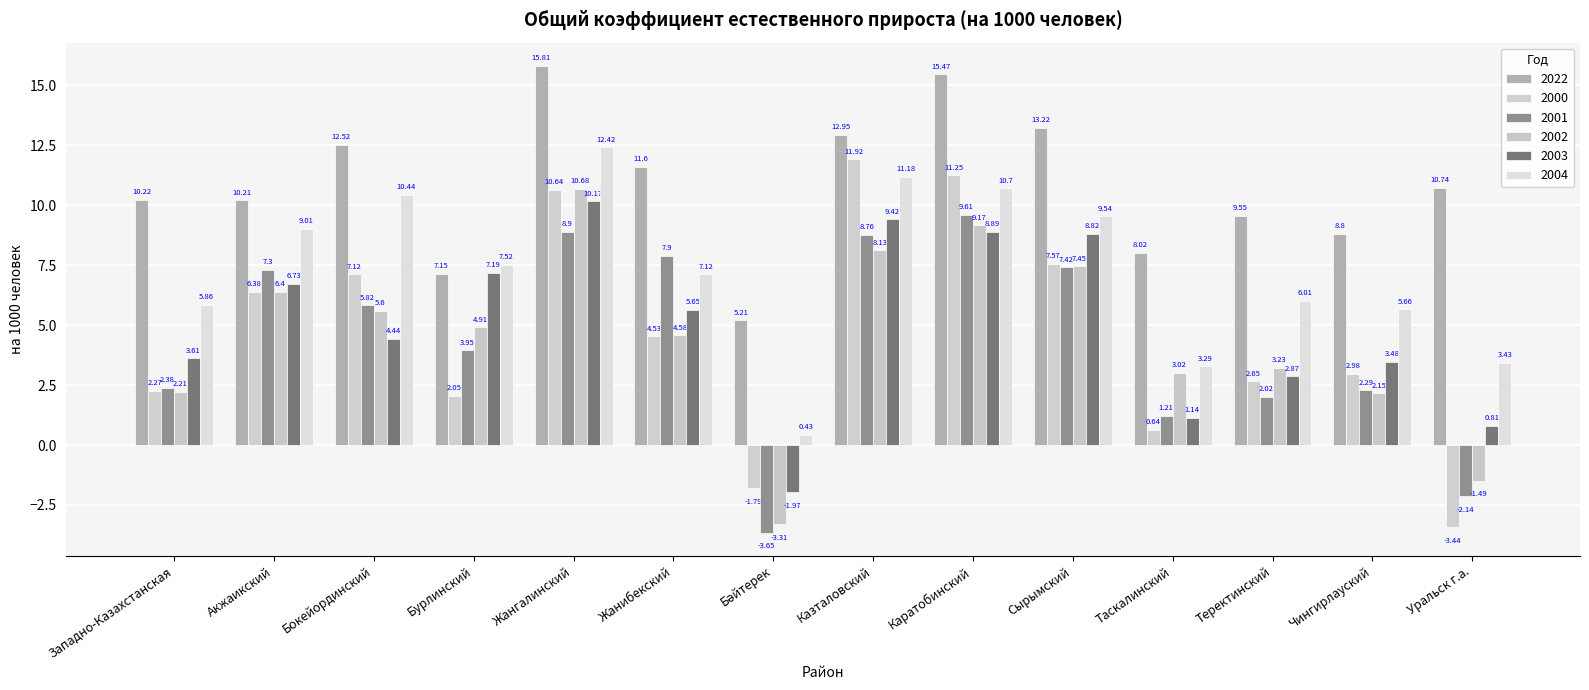

What is the greatest value displayed?

15.8